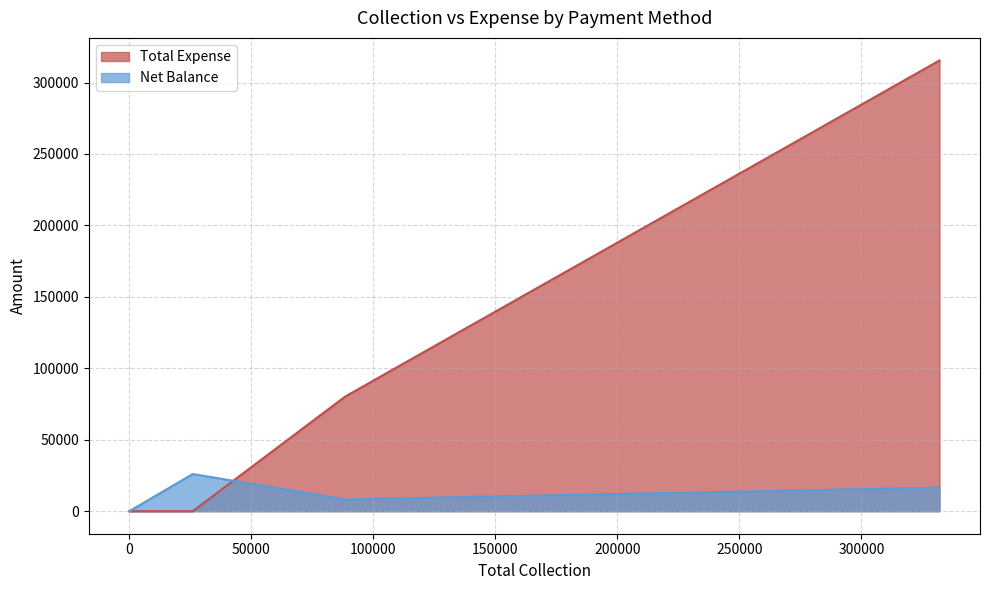

The value of Total Expense at Cheque is 95318. True or false?

False